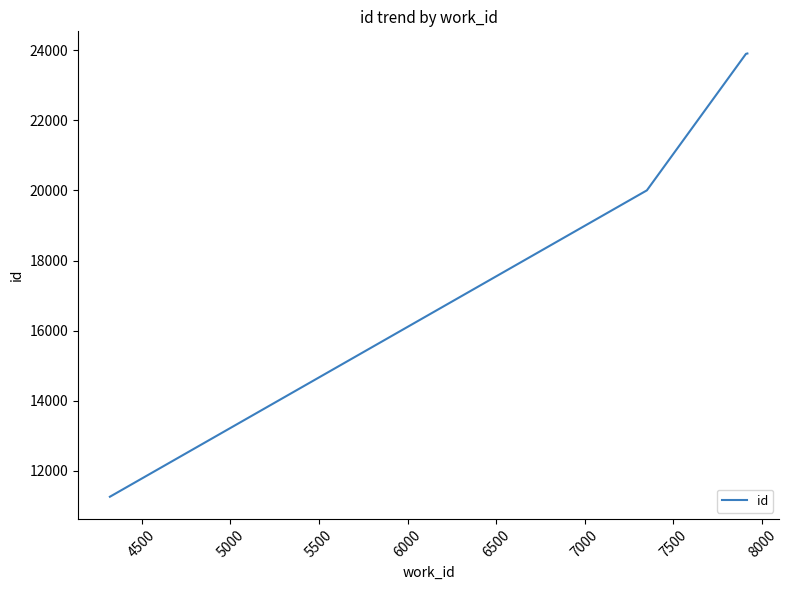

What is the difference between the maximum and minimum values?

12647